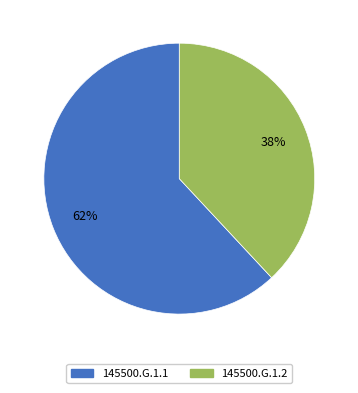

To the nearest percent, what is the difference between the 145500.G.1.1 and 145500.G.1.2 slice percentages?

24%